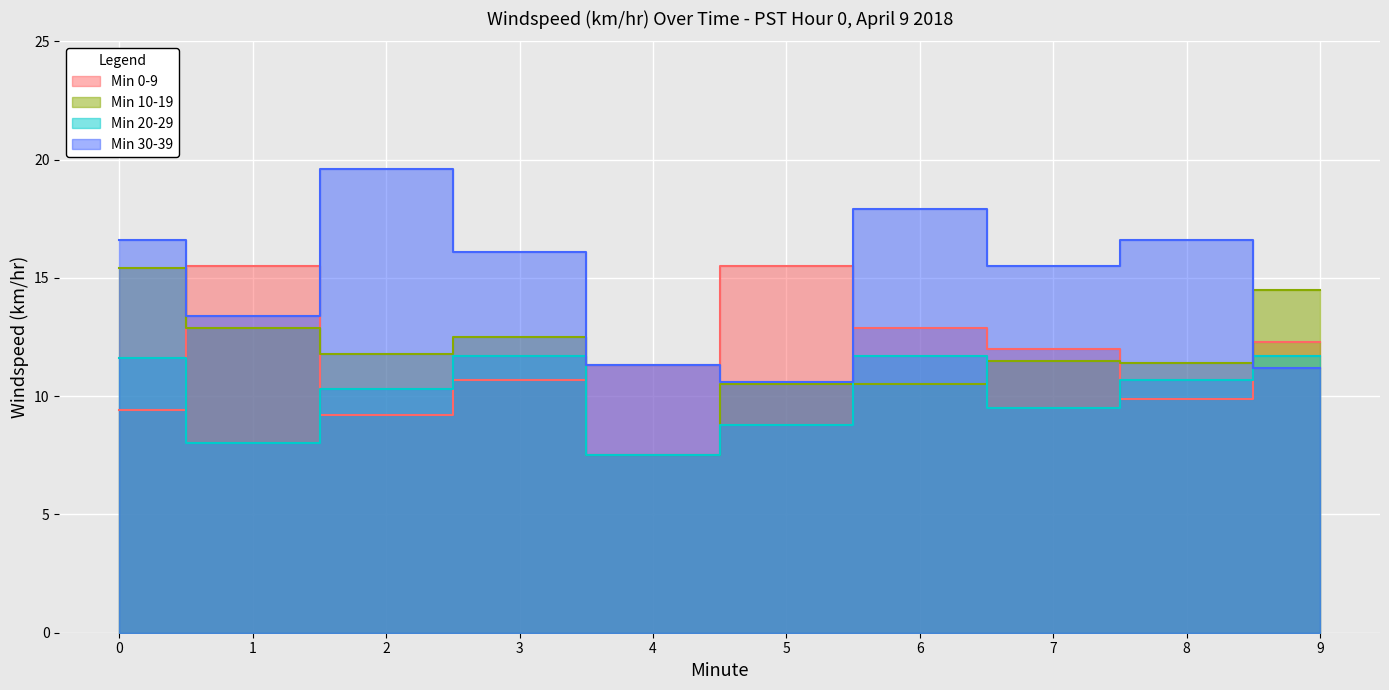

At 9, list the series in order from smallest to largest.

Minute 30-39 avg, Minute 20-29 avg, Minute 0-9 avg, Minute 10-19 avg